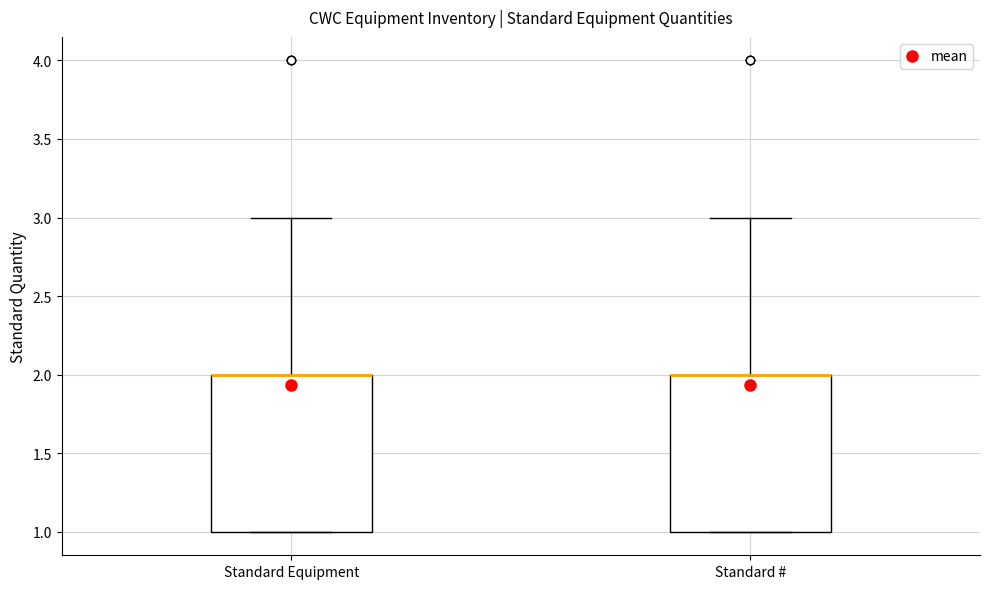

Reading left to right, transcribe this box plot: for each box, give where its median line is, the range the box spans, and where its two whiskers end, as read against the y-axis. The values are not printed on the chart, so give them approximately, as read against the axis.

Standard Equipment: median 2 (drawn on the box's upper edge), box 1 to 2, whiskers 1 to 3
Standard #: median 2 (drawn on the box's upper edge), box 1 to 2, whiskers 1 to 3